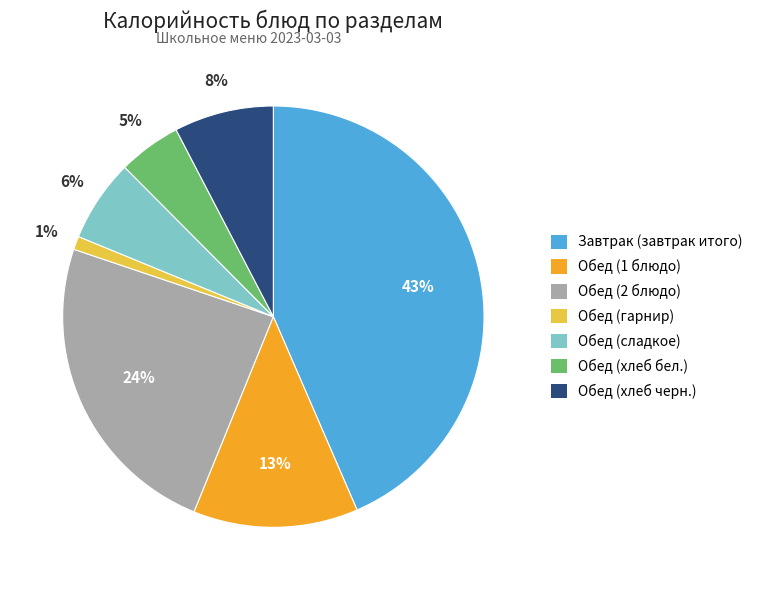

To the nearest percent, what percentage of the pie is Обед (сладкое)?

6%